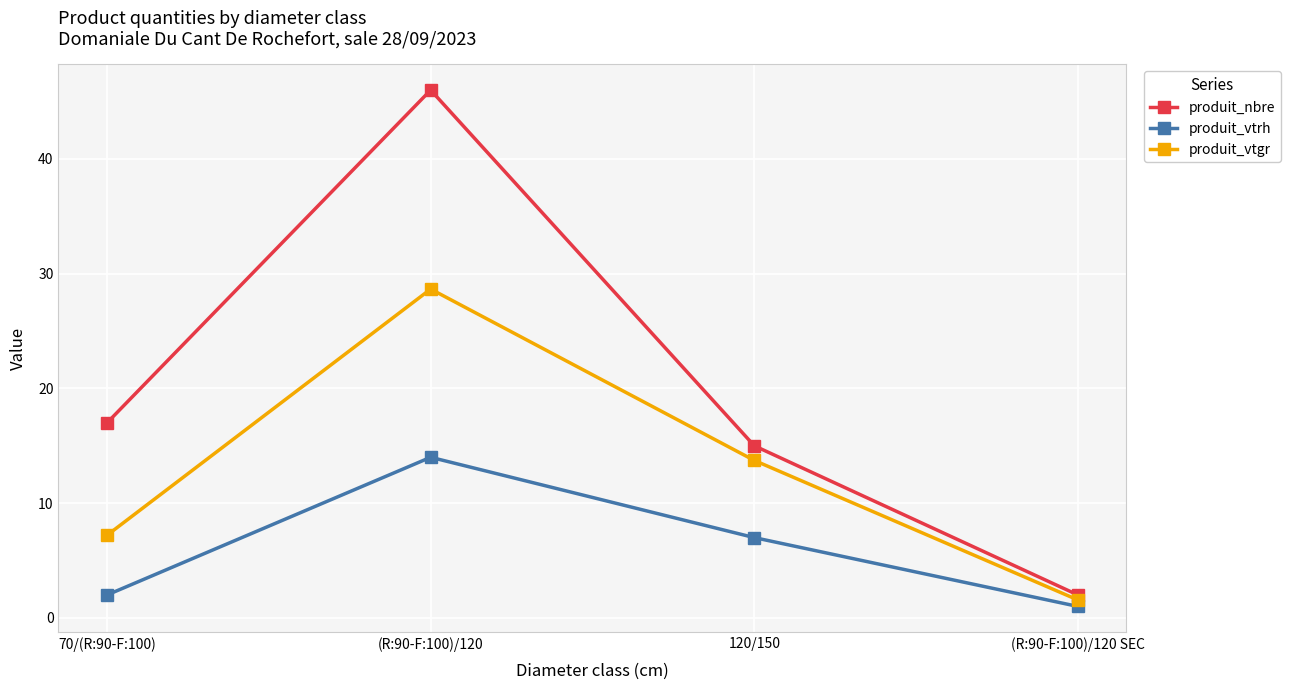

List the labels in order of produit_vtrh value, largest first.

(R:90-F:100)/120, 120/150, 70/(R:90-F:100), (R:90-F:100)/120 SEC